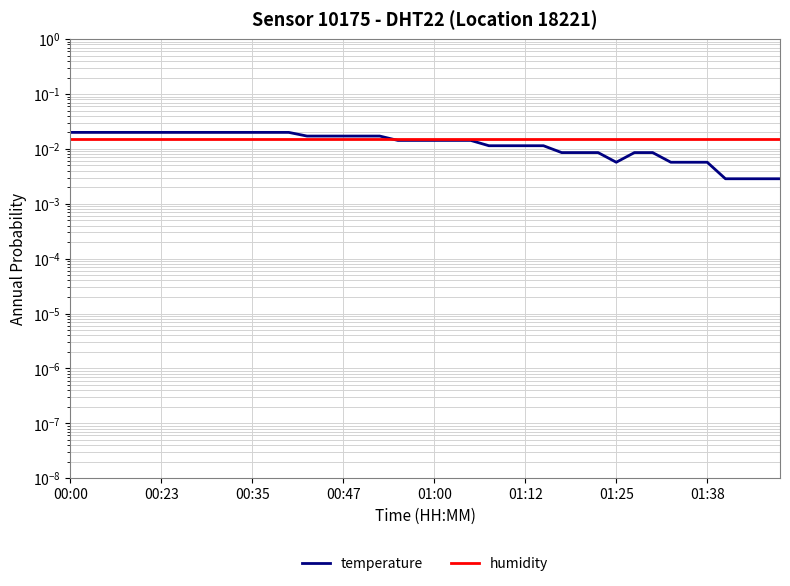

Is the value of humidity at 11 greater than the value of temperature at 15?

No